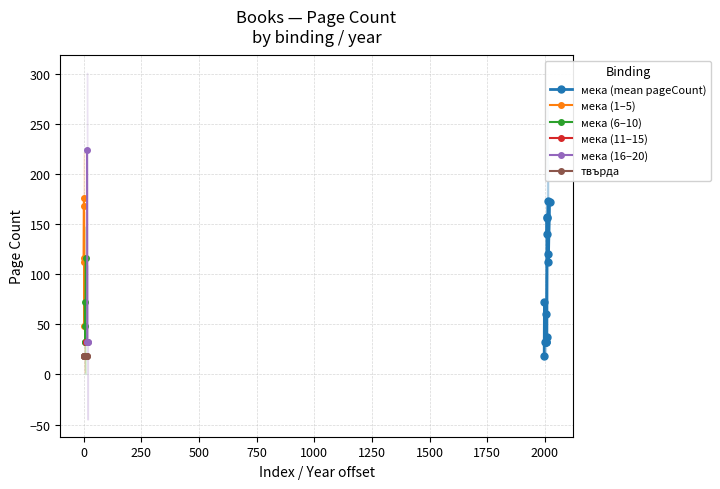

Is it true that твърда equals 11 at 3367?

False